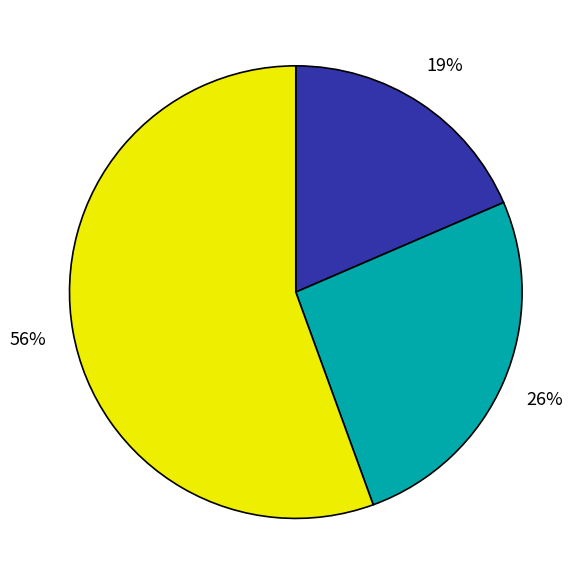

Is there a majority slice in this chart?

Yes